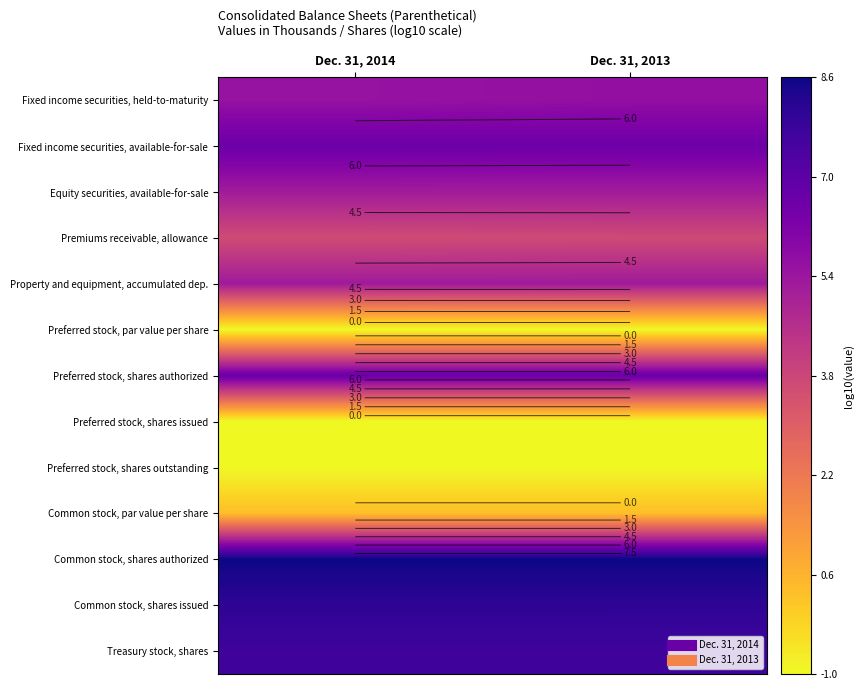

What is the maximum value shown in the chart?

8.6